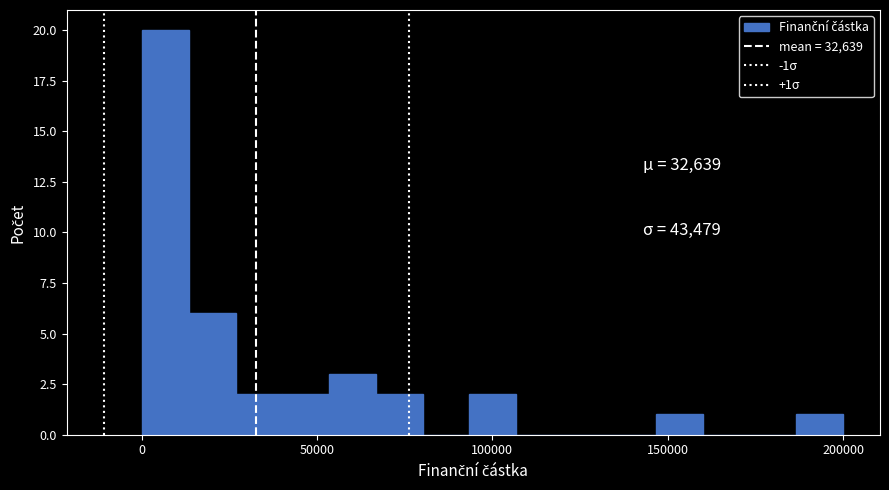

Read against the x-axis, roughly where is the centre of the tallest bar?

5000